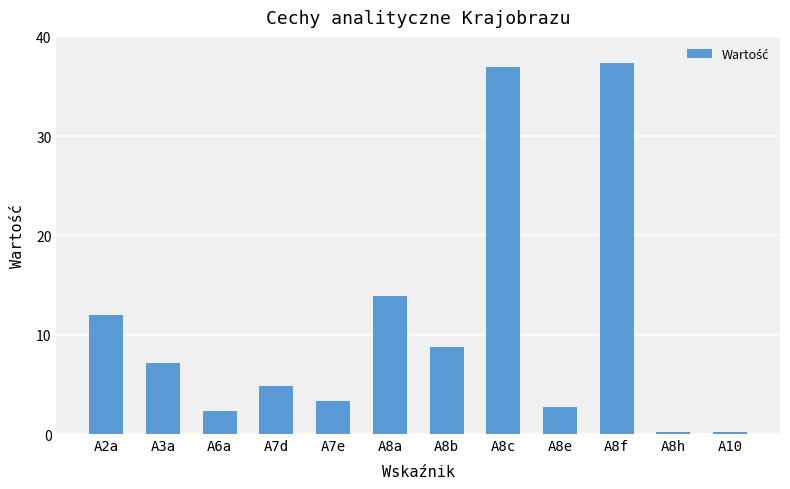

What is the difference between the maximum and minimum values?

37.2